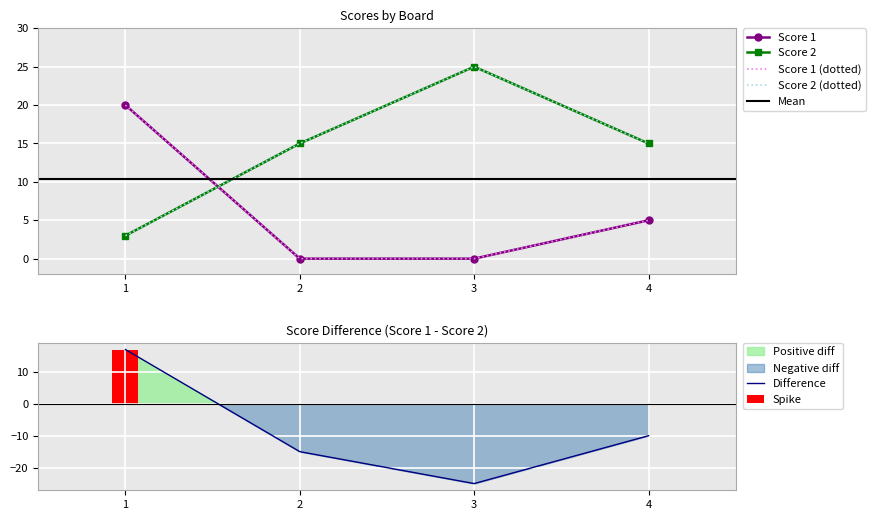

Reading left to right, extract all data points from this chart.

Score 1: 20	0	0	5
Score 2: 3	15	25	15